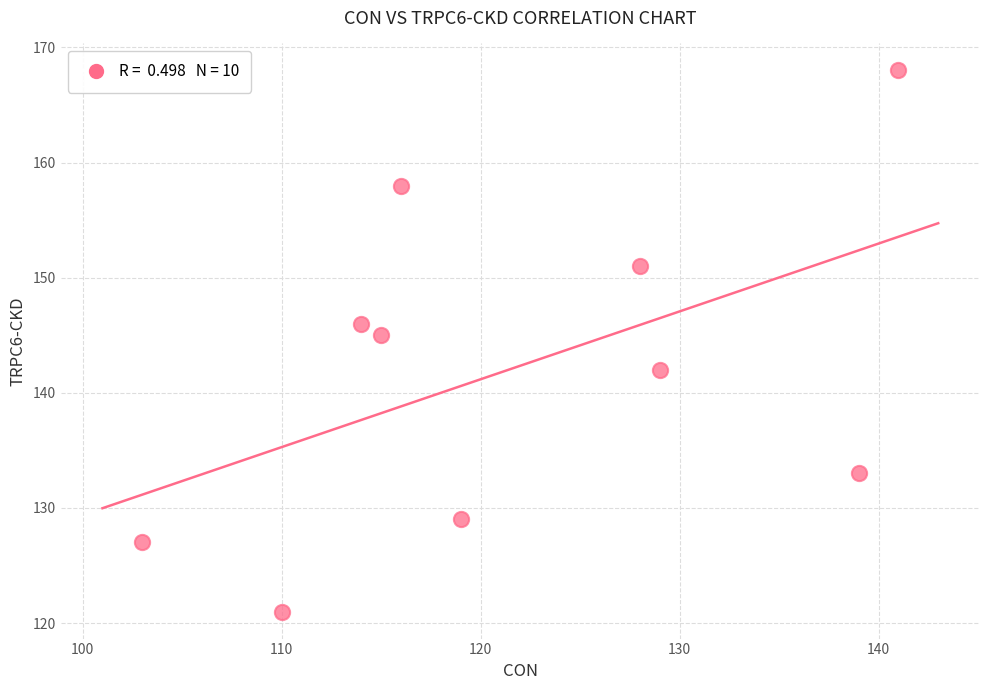

What is the range of X values (max minus min)?

38